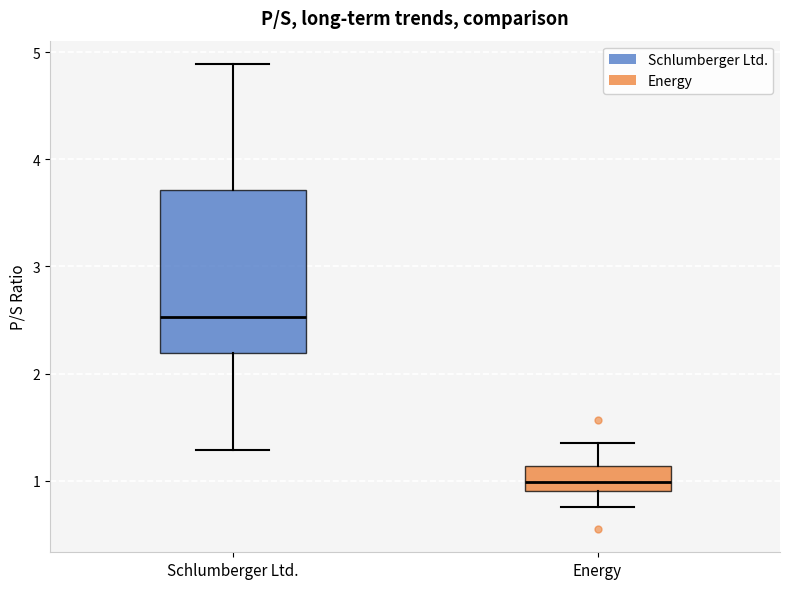

Where does the upper whisker of the box for Energy end on the y-axis? The values are not printed on the chart, so give them approximately, as read against the axis.

1.4